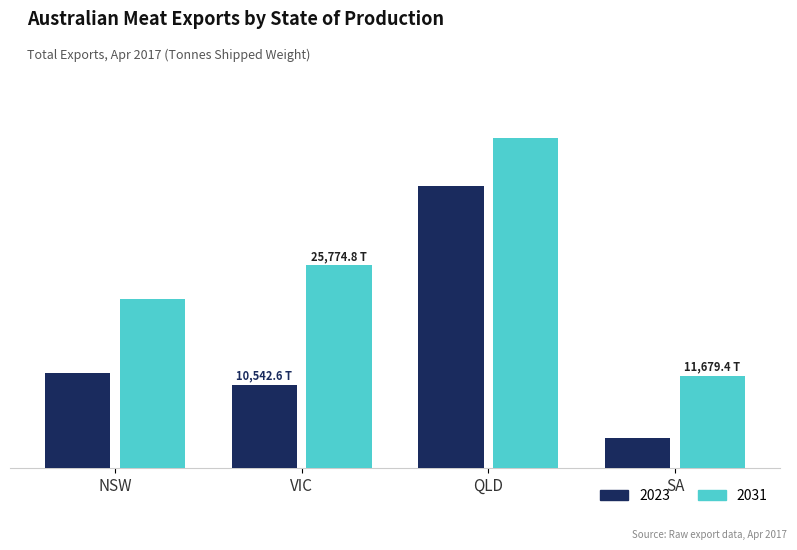

At QLD, list the series in order from smallest to largest.

2023, 2031